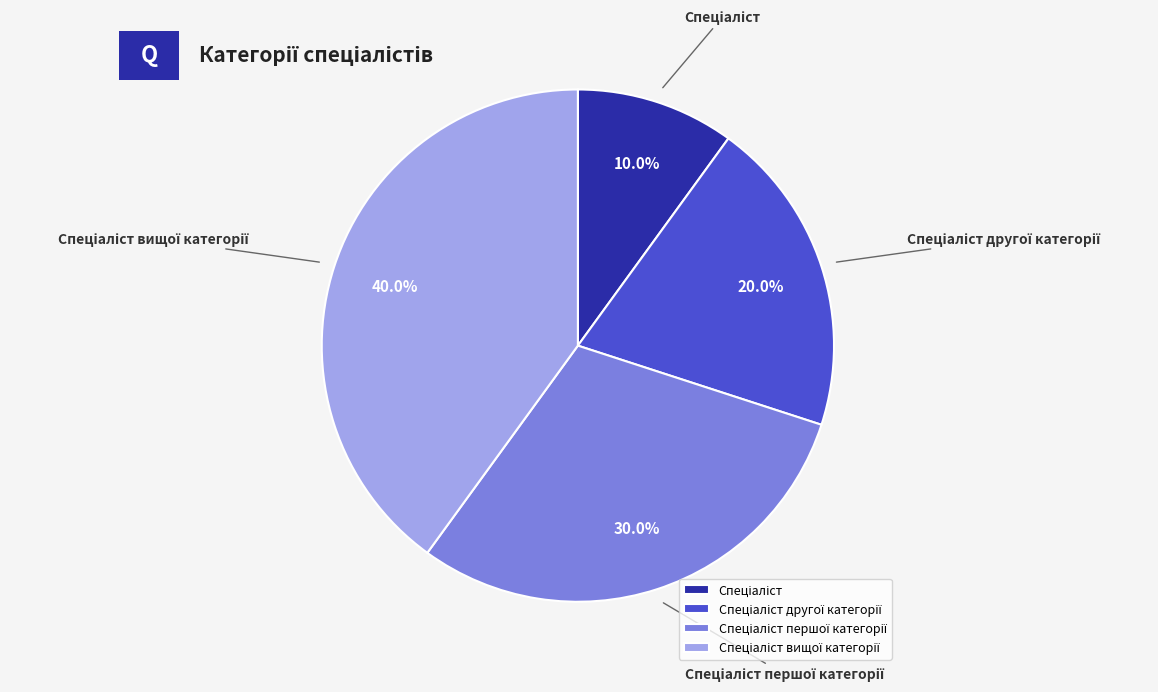

Is there a majority slice in this chart?

No